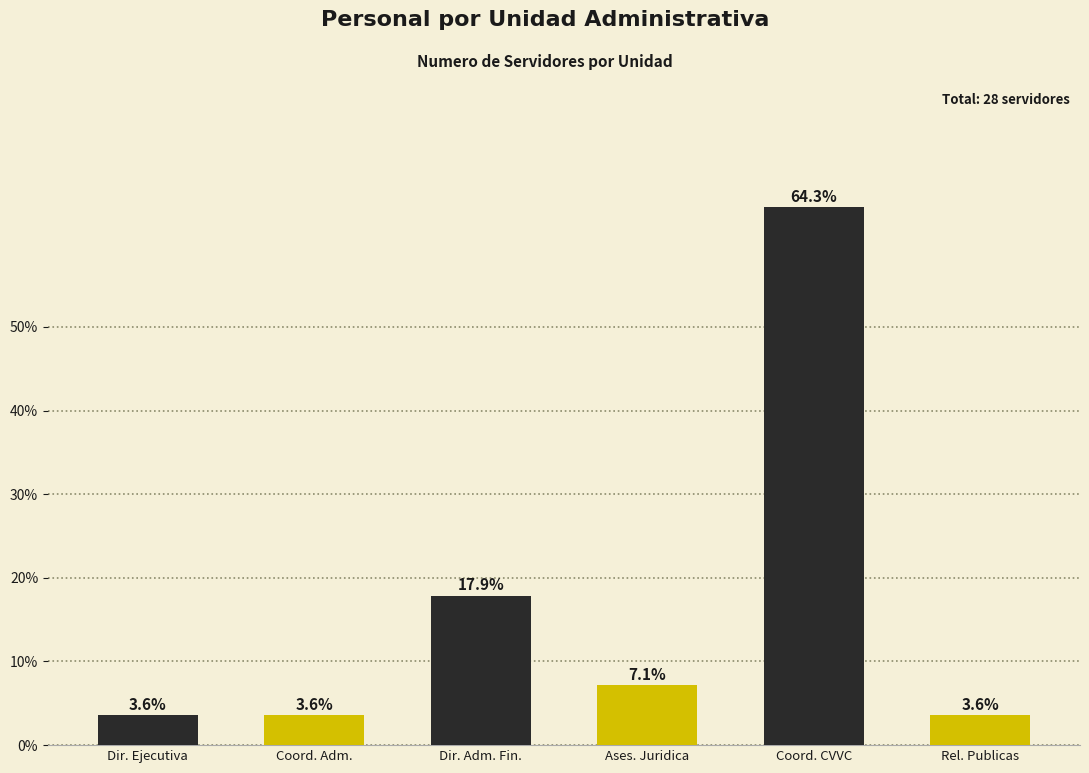

The chart shows a value of 1.6 at Dir. Ejecutiva. True or false?

False